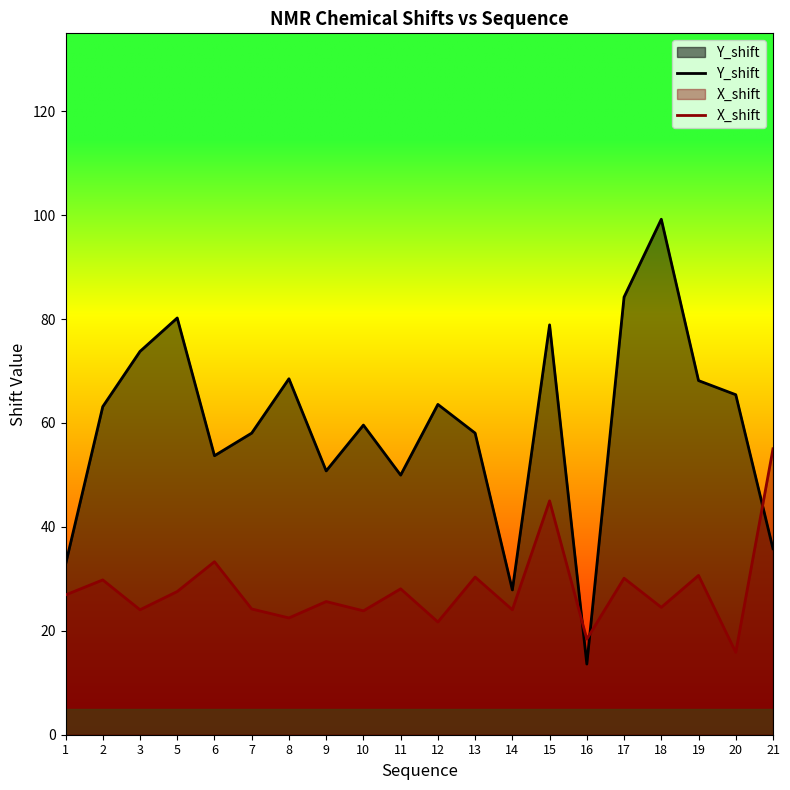

Is it true that X_shift equals 25.6 at 9?

True